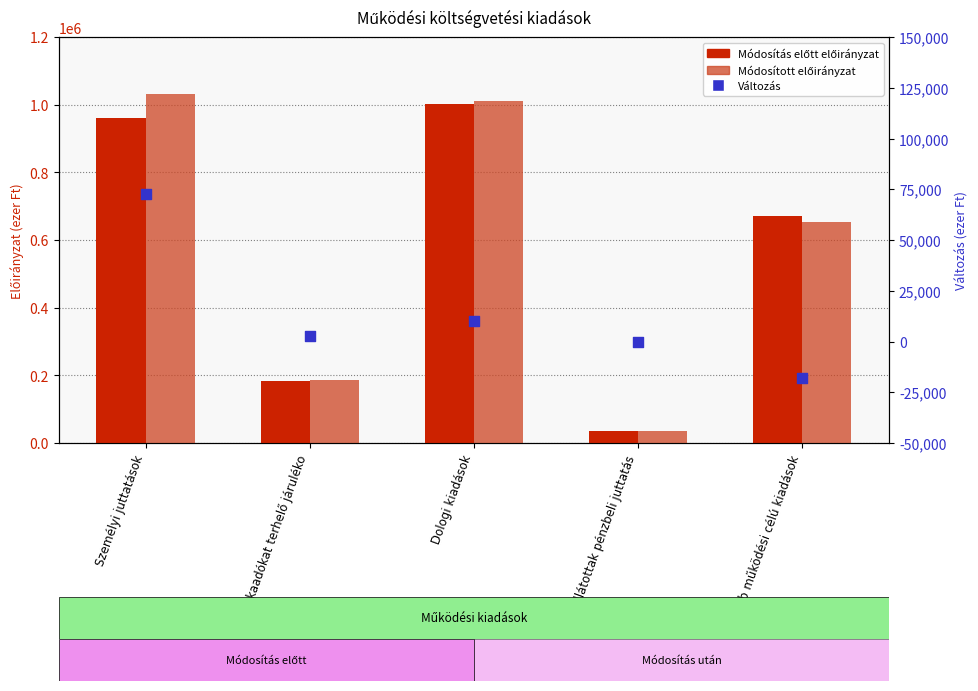

Which series has the largest total across all categories?

Módosított előirányzat